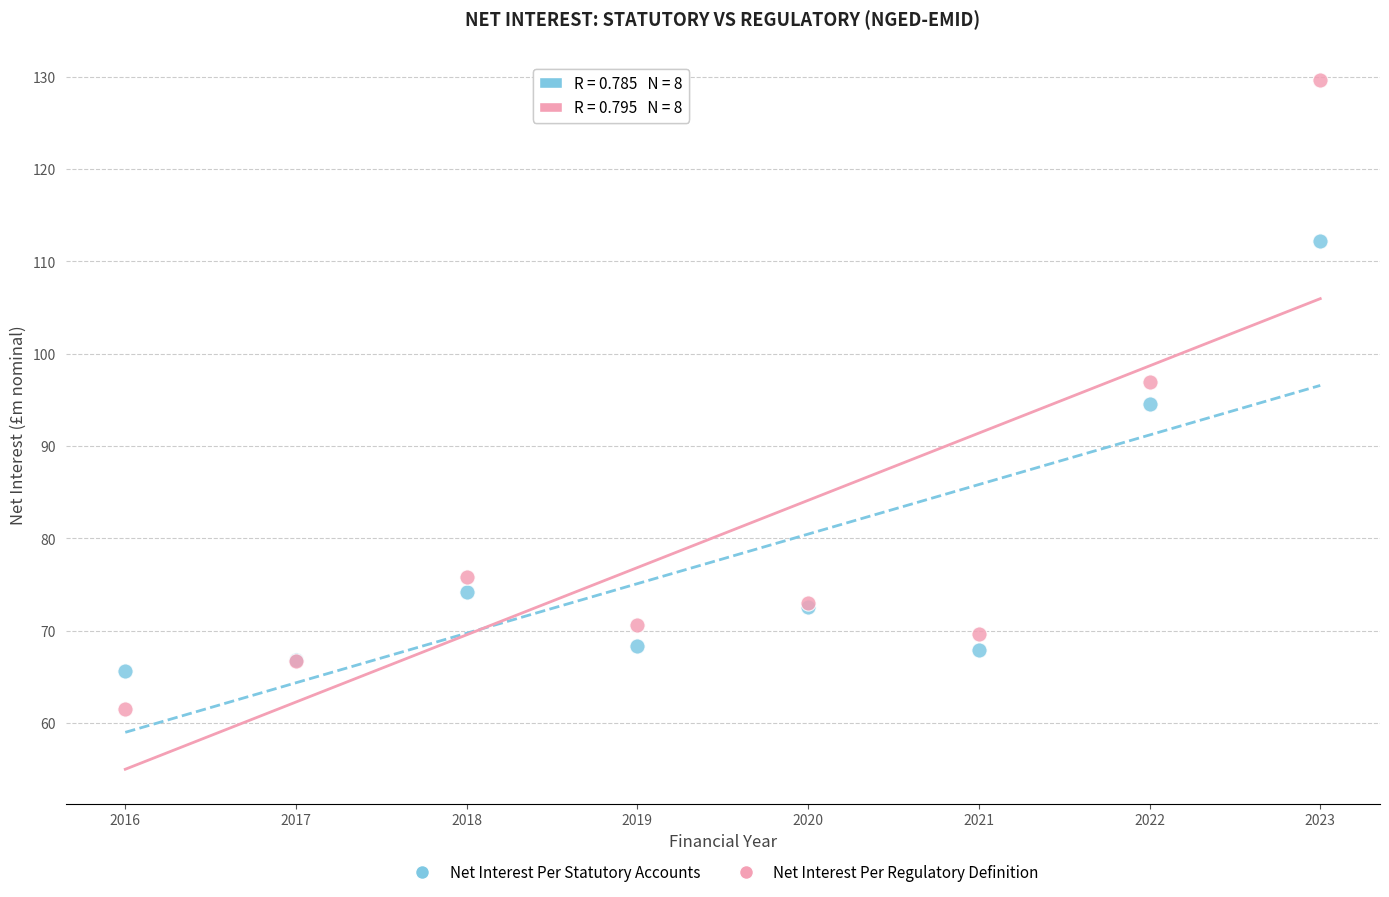

In the Net Interest Per Statutory Accounts series, what Y value is closest to 88?

94.5